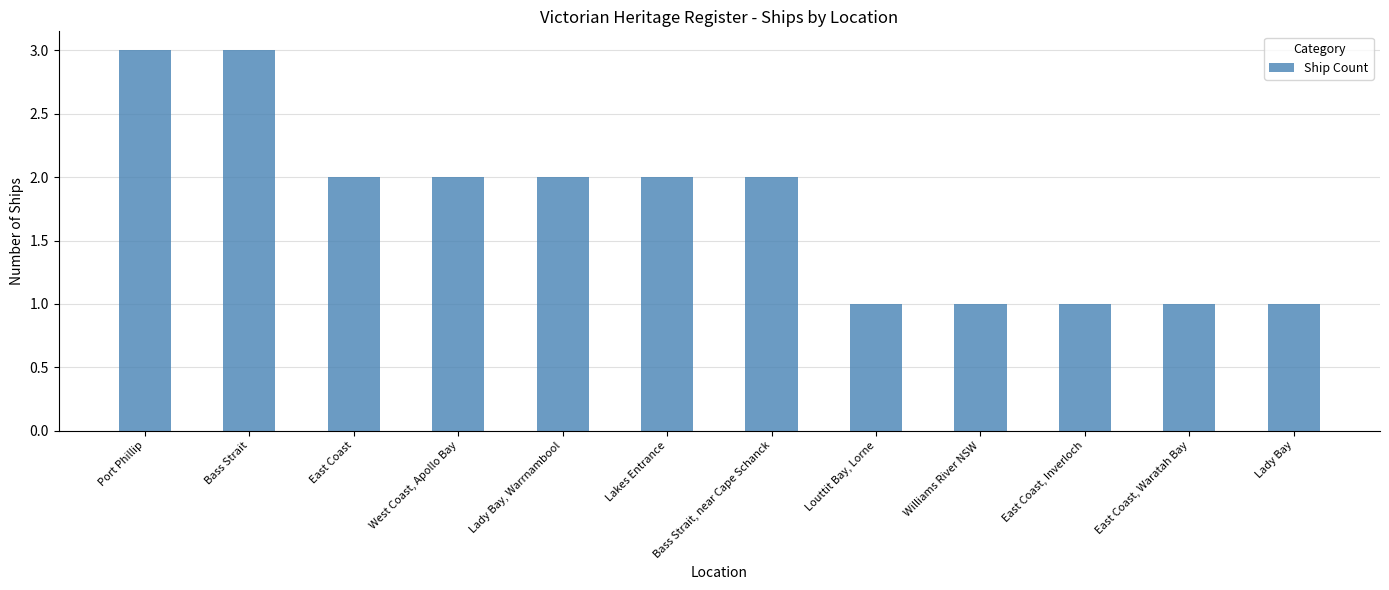

What is the label of the 5th bar from the right?

Louttit Bay, Lorne